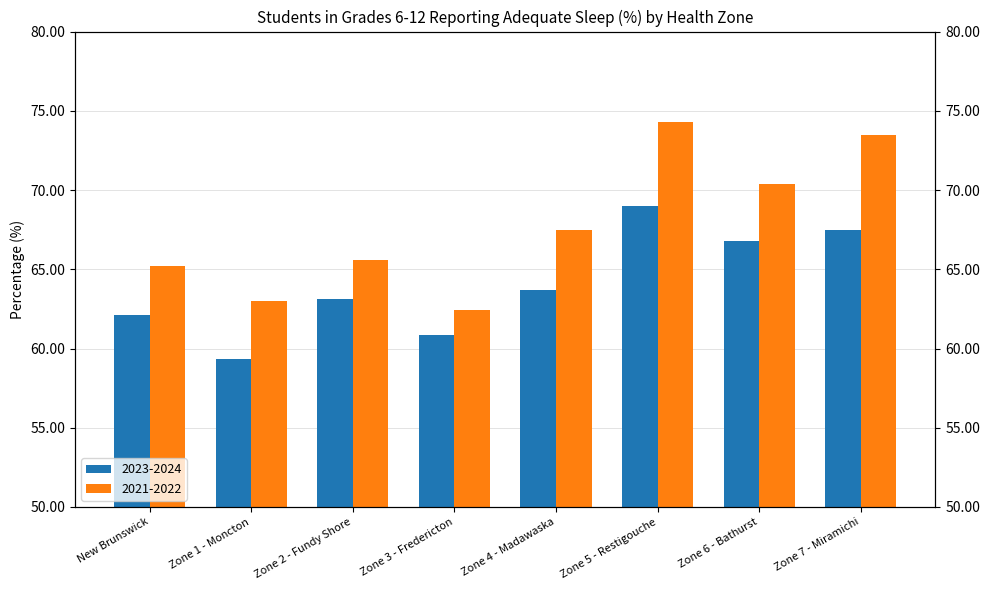

At which category is the sum across all series the highest?

Zone 5 - Restigouche